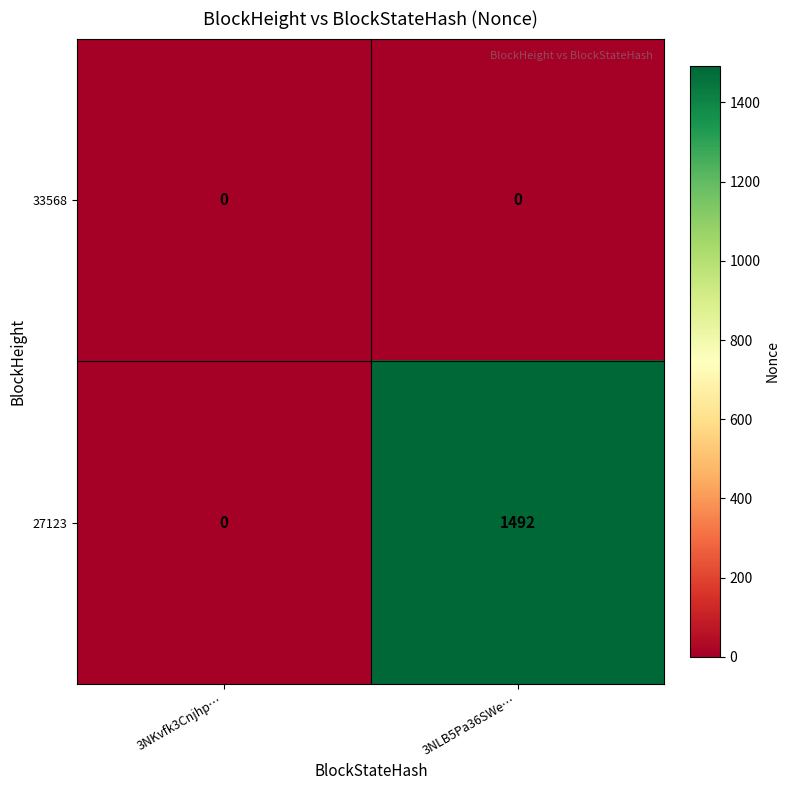

Rank the series by their average value, from highest to lowest.

27123, 33568